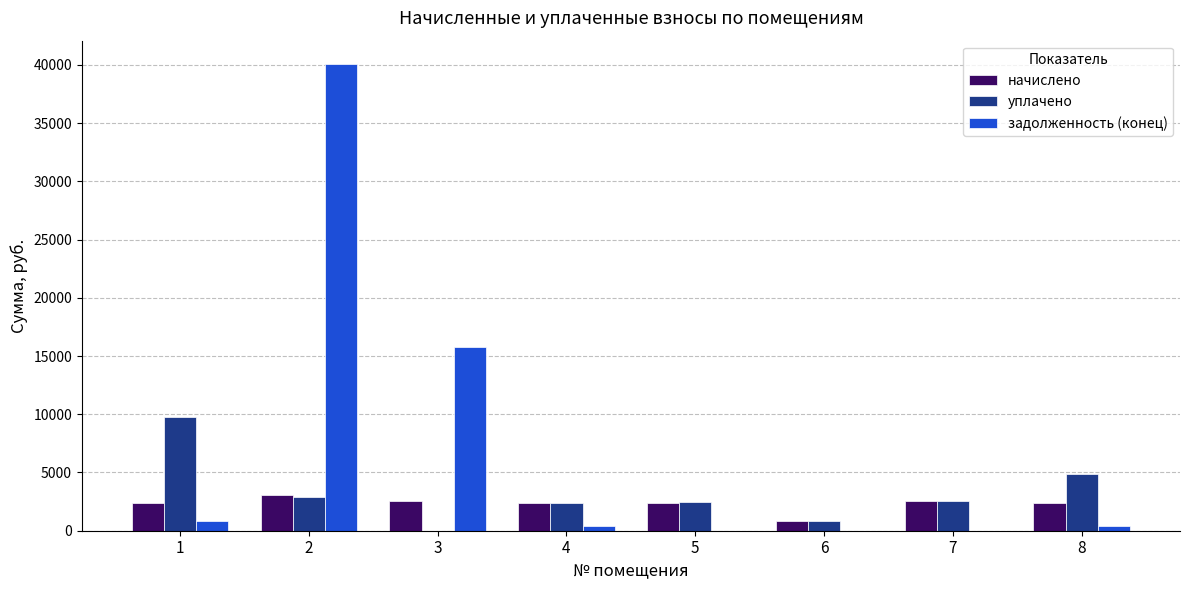

What is the sum of all уплачено values?

25709.4